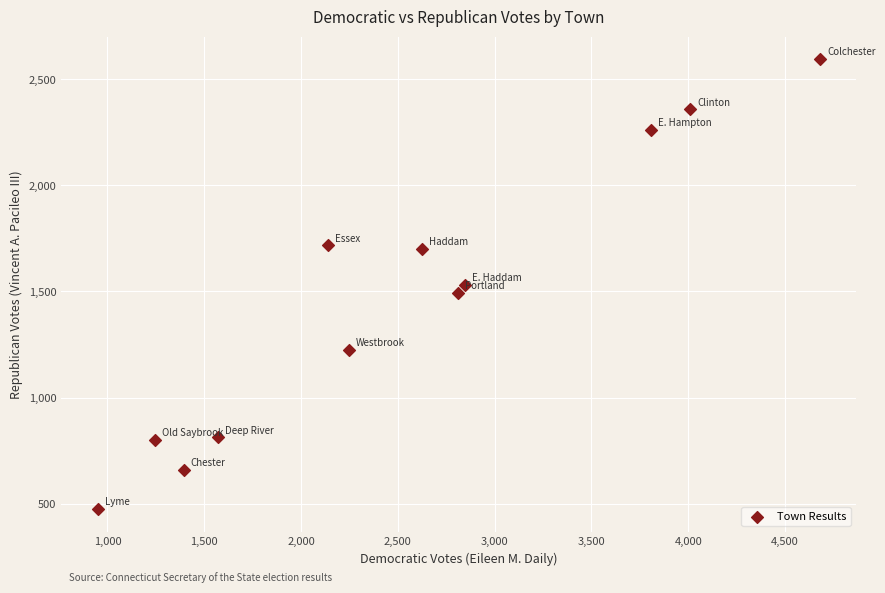

What is the average X value?

2527